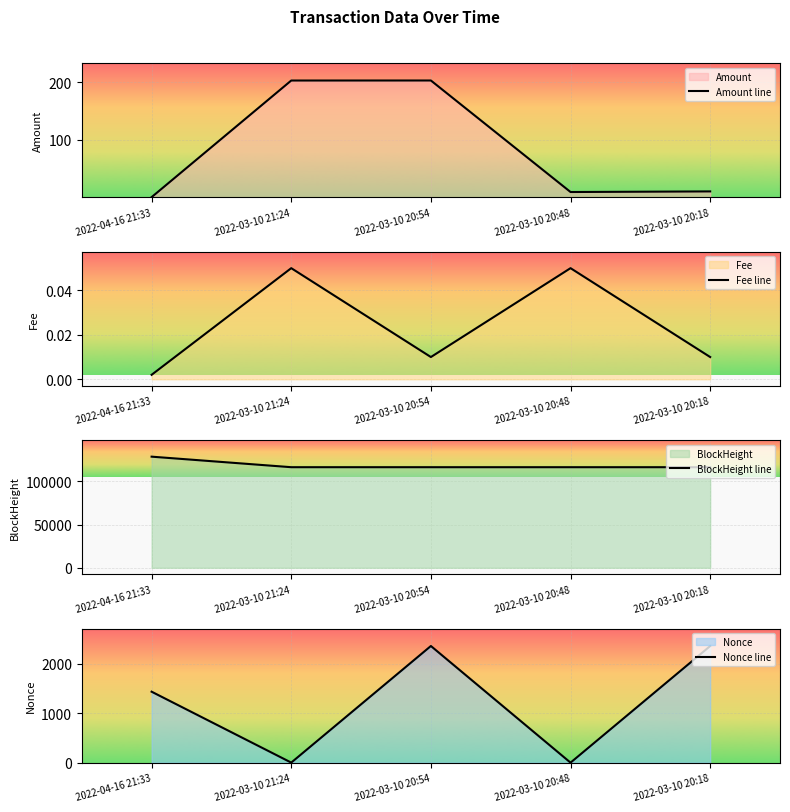

At which label does Nonce line first exceed 1432?

2022-03-10 20:54